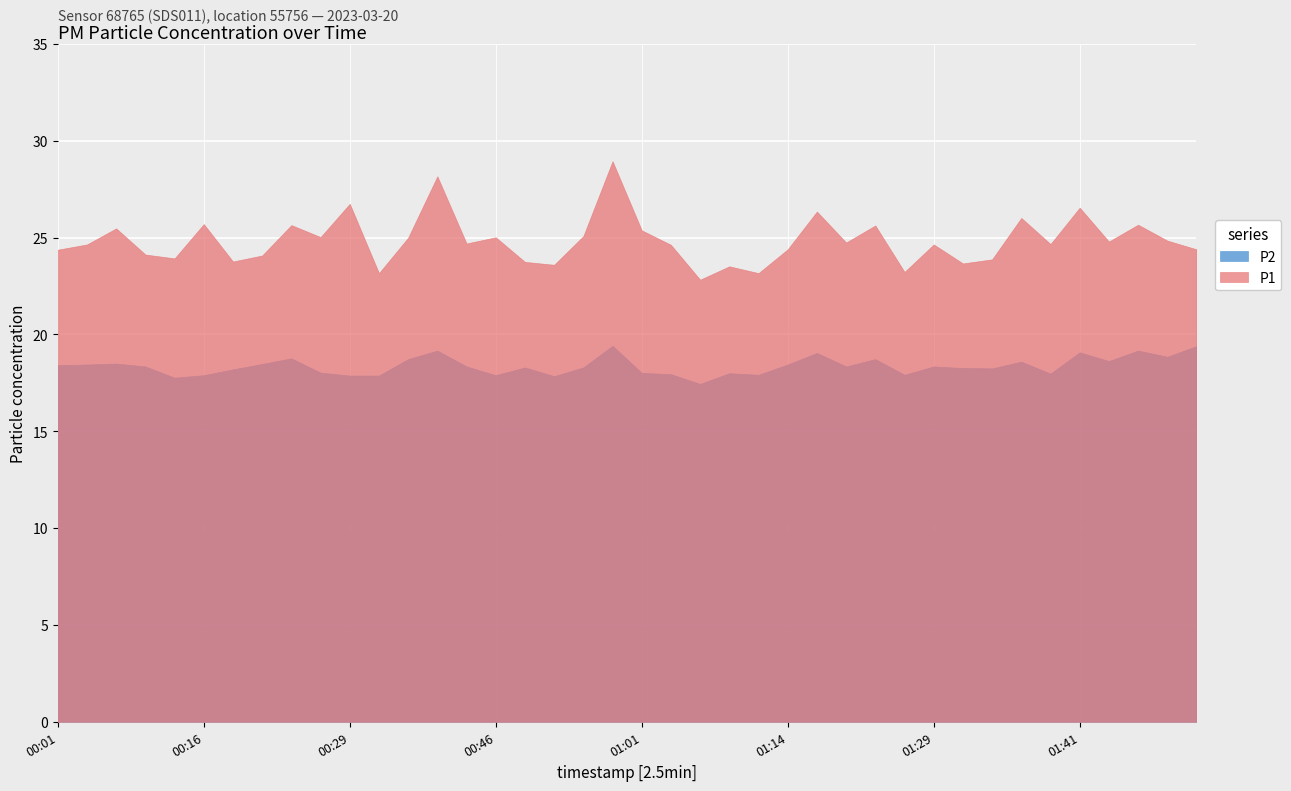

What is the label of the 24th point from the left?

01:09